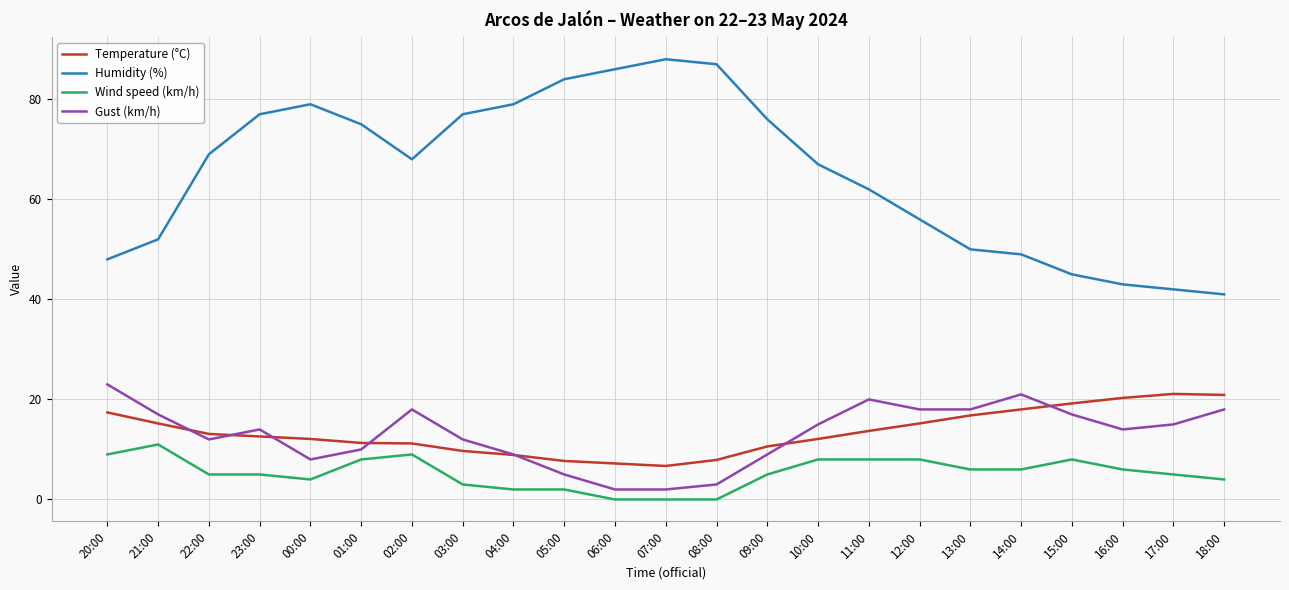

Does the chart have visible grid lines?

Yes